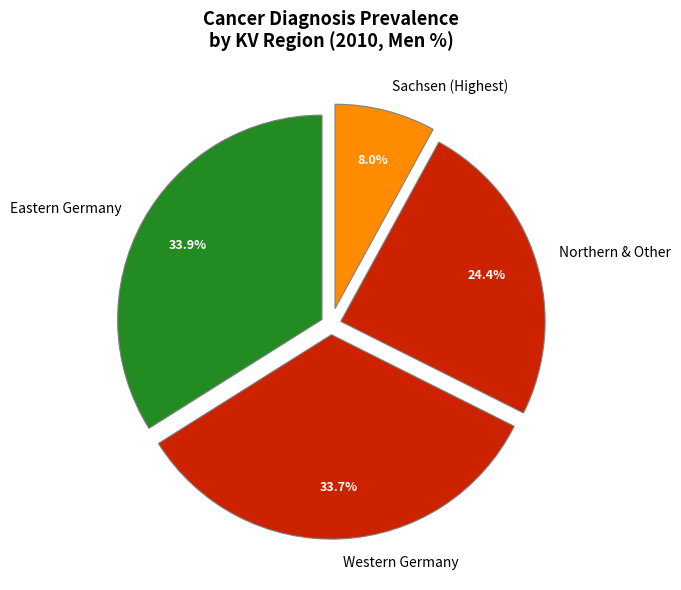

How much of the chart is everything except Eastern Germany?

66.1%